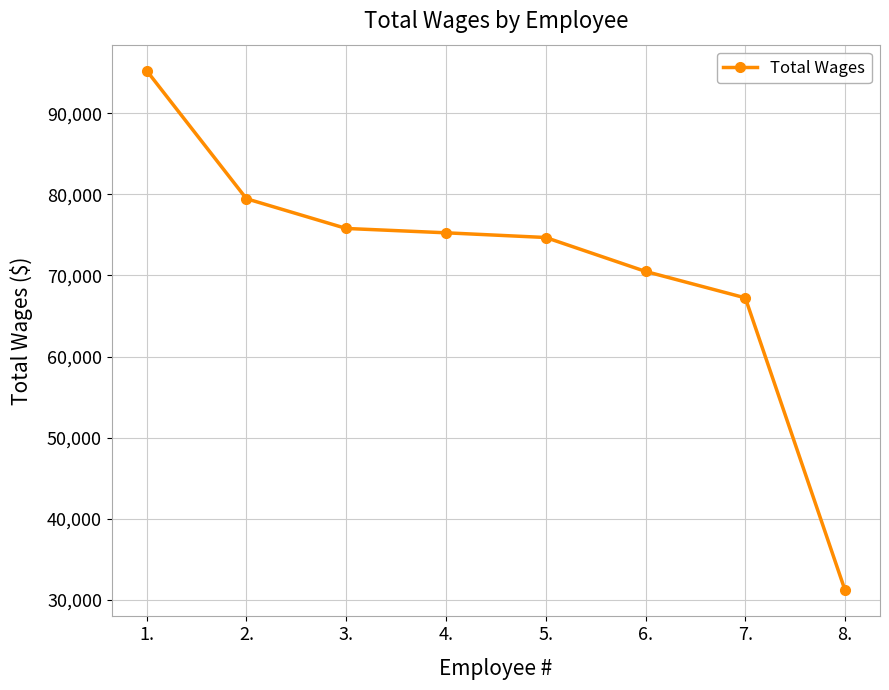

What is the change in value from 7. to 8.?

-36069